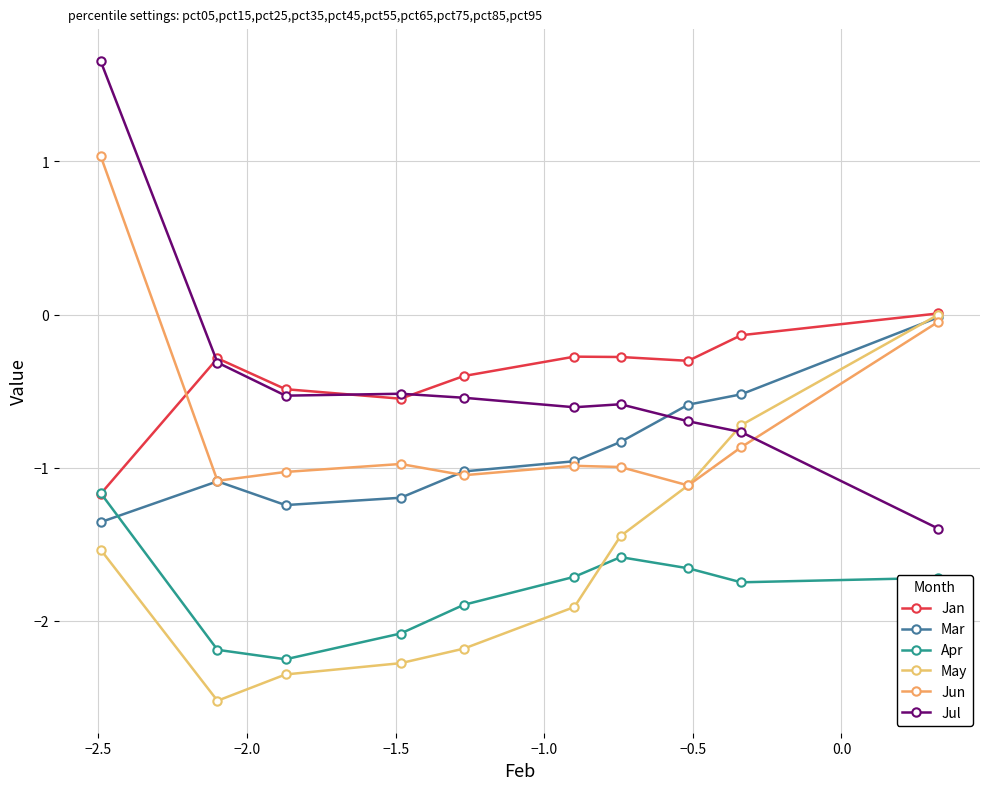

At how many categories does at least one series exceed 1?

1